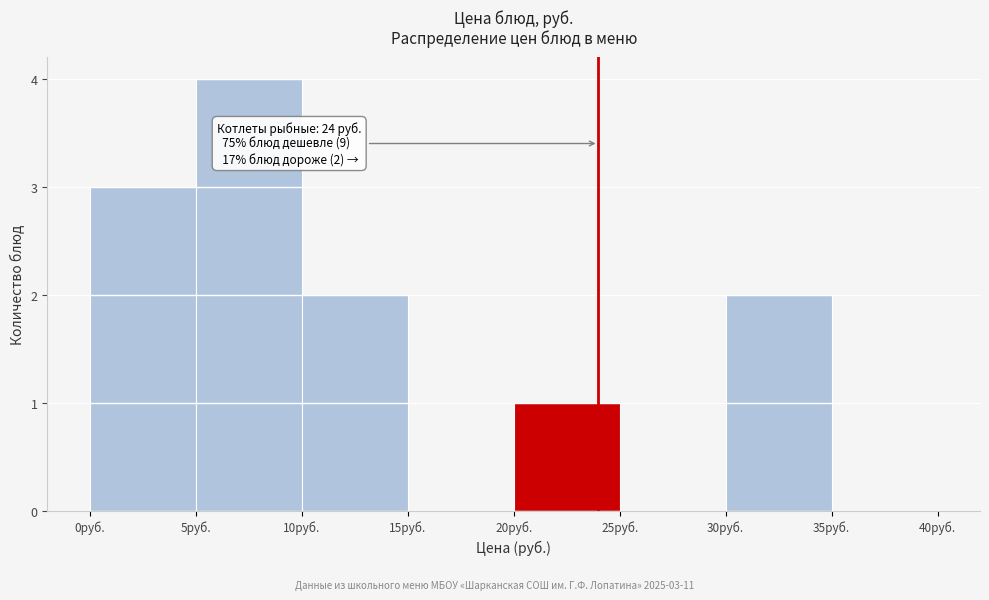

Over which range of the x-axis is the bar tallest?

5 to 10